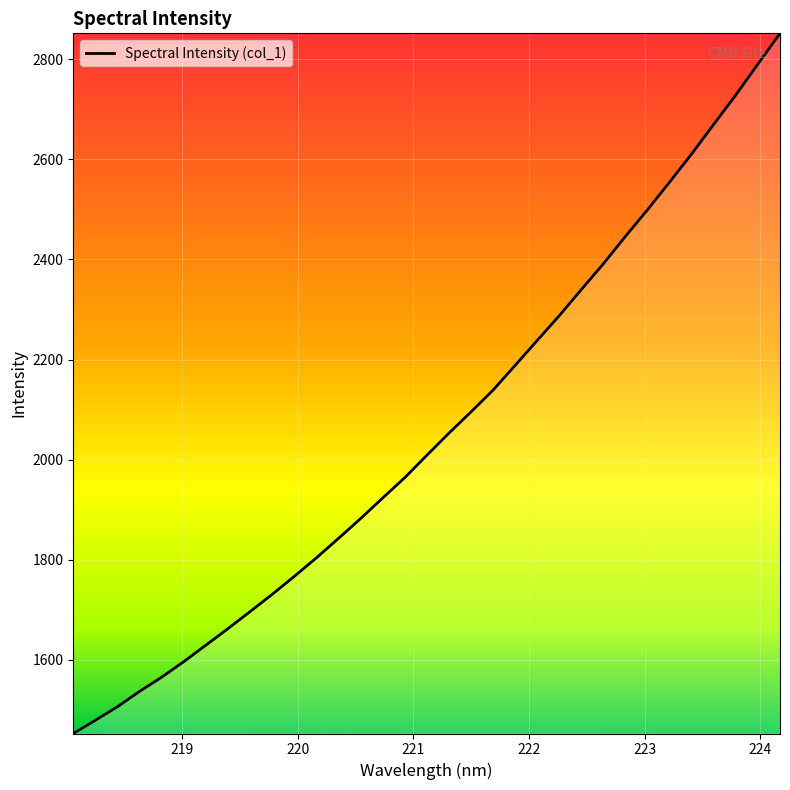

What is the difference between the maximum and minimum values?

1399.2